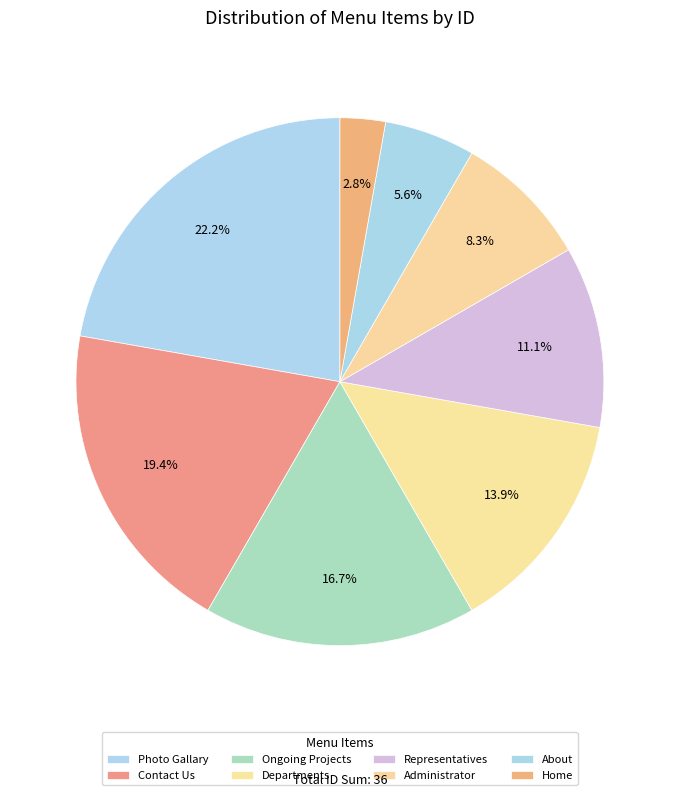

Which category has the biggest portion of the pie?

Photo Gallary